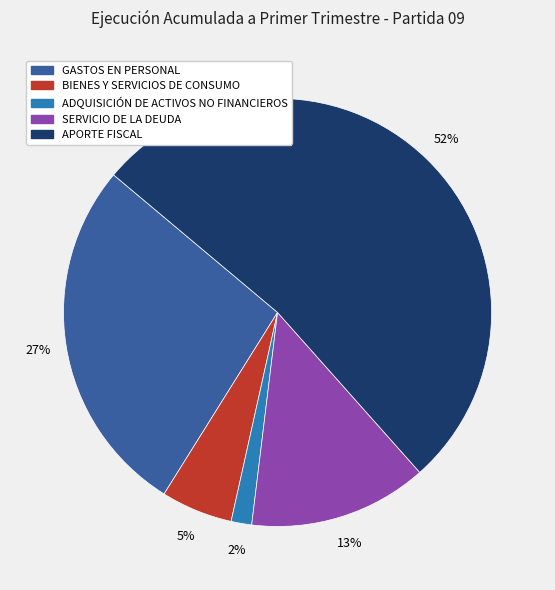

What is the majority slice?

APORTE FISCAL